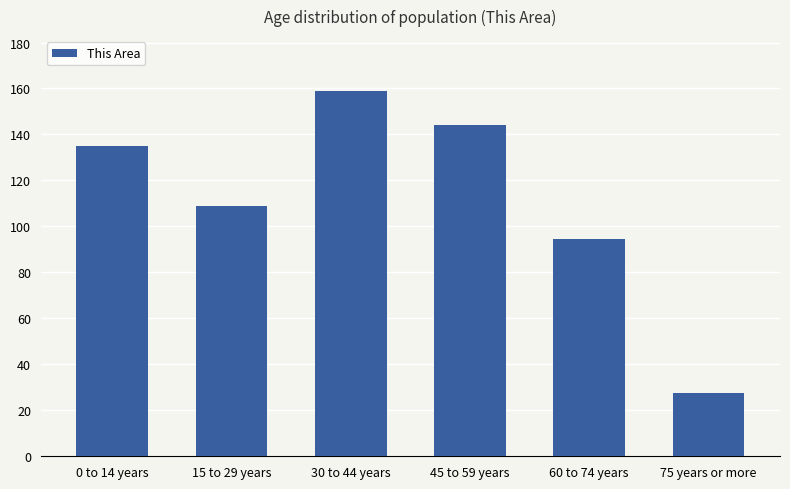

Between 30 to 44 years and 60 to 74 years, which is larger?

30 to 44 years